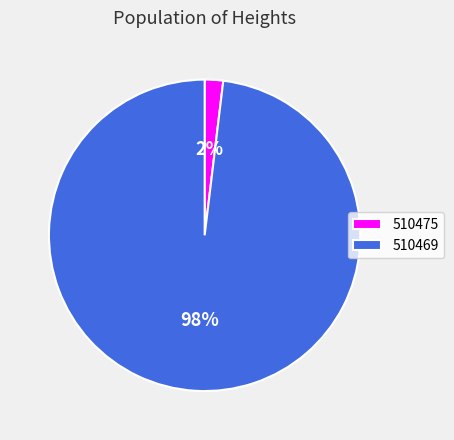

Which has a higher value, 510475 or 510469?

510469